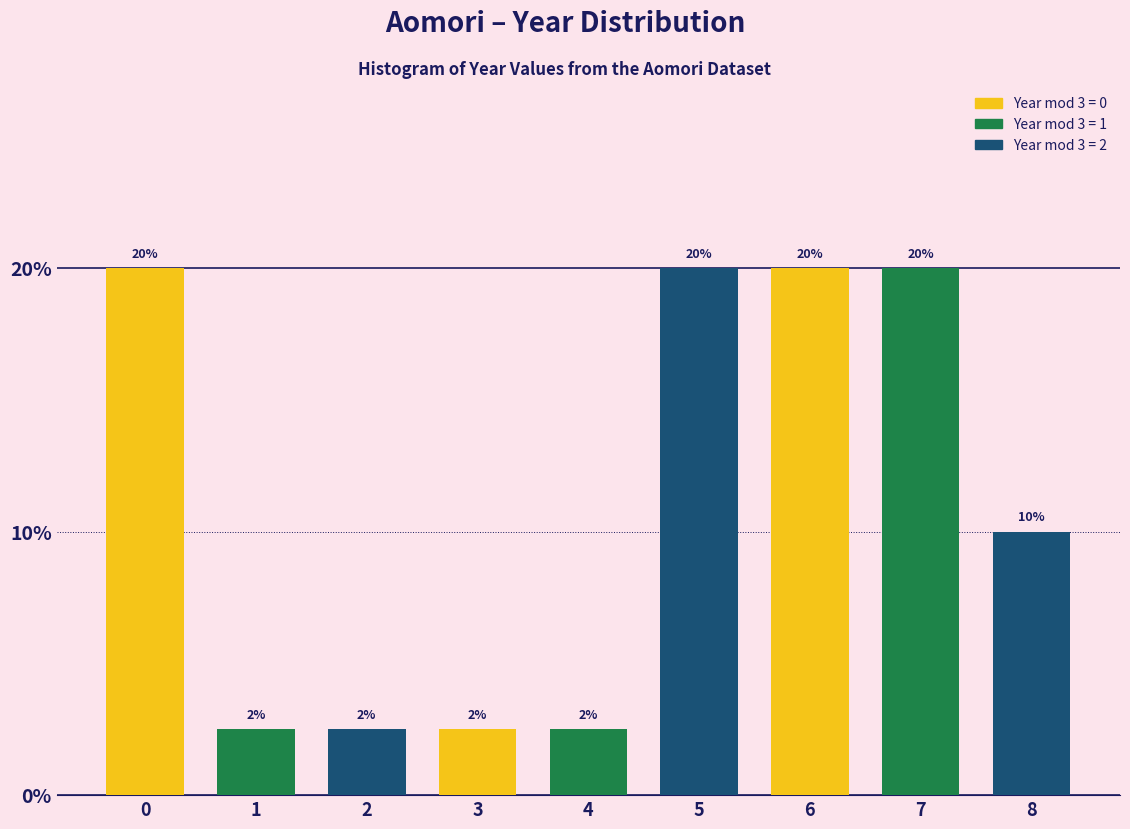

What is the value of the 5th bar from the left?

2.5